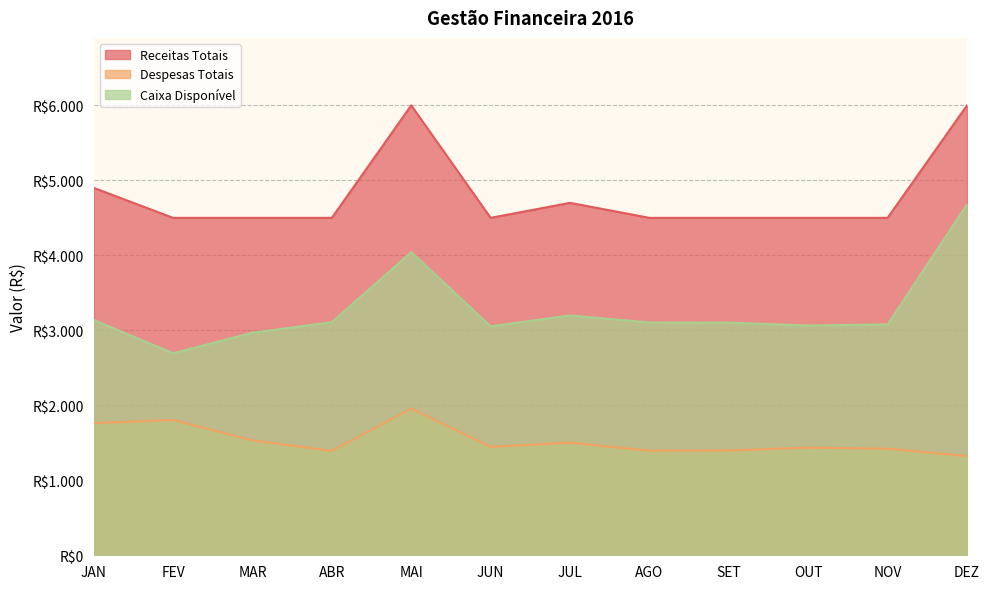

What is the spread (max minus min) of values at DEZ?

4678